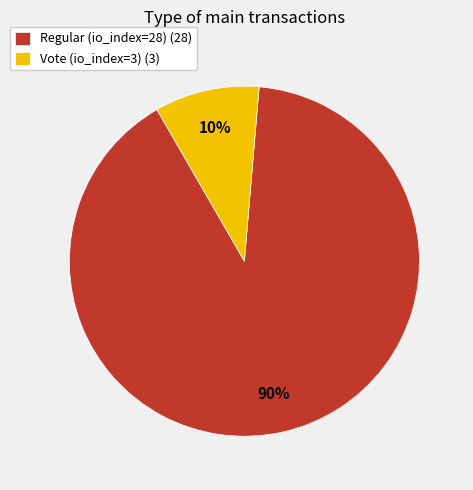

Rank the categories by value from highest to lowest.

Regular (io_index=28), Vote (io_index=3)